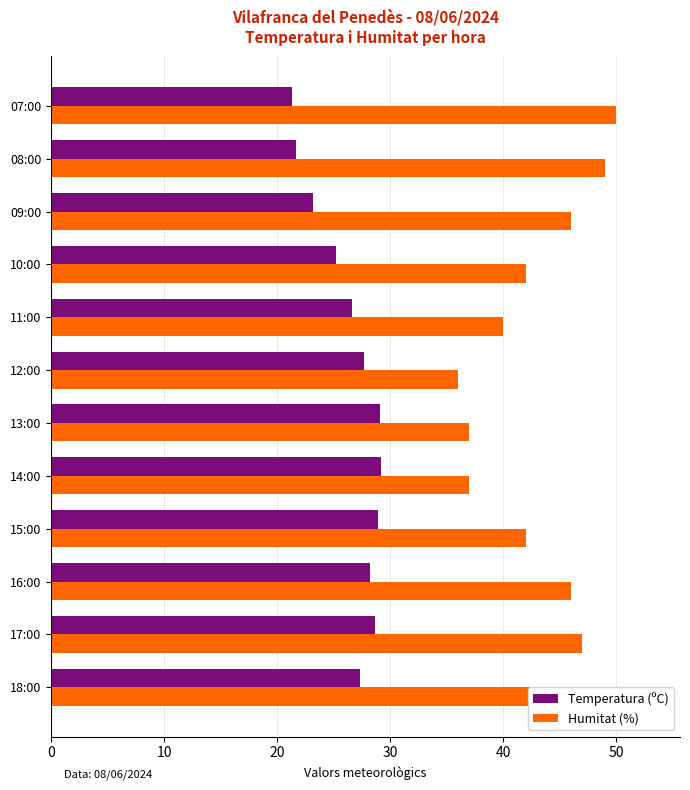

The value of Humitat (%) at 15:00 is 69.6. True or false?

False